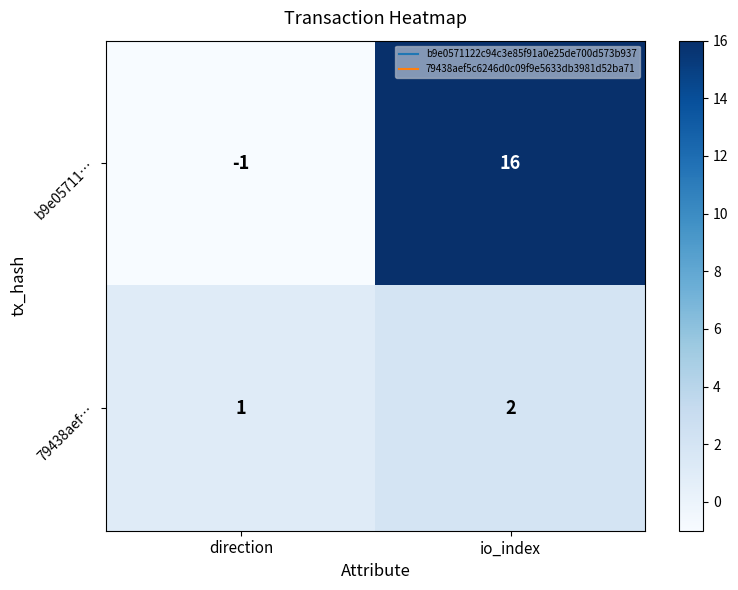

Between direction and io_index, which series saw the biggest shift?

b9e05711…